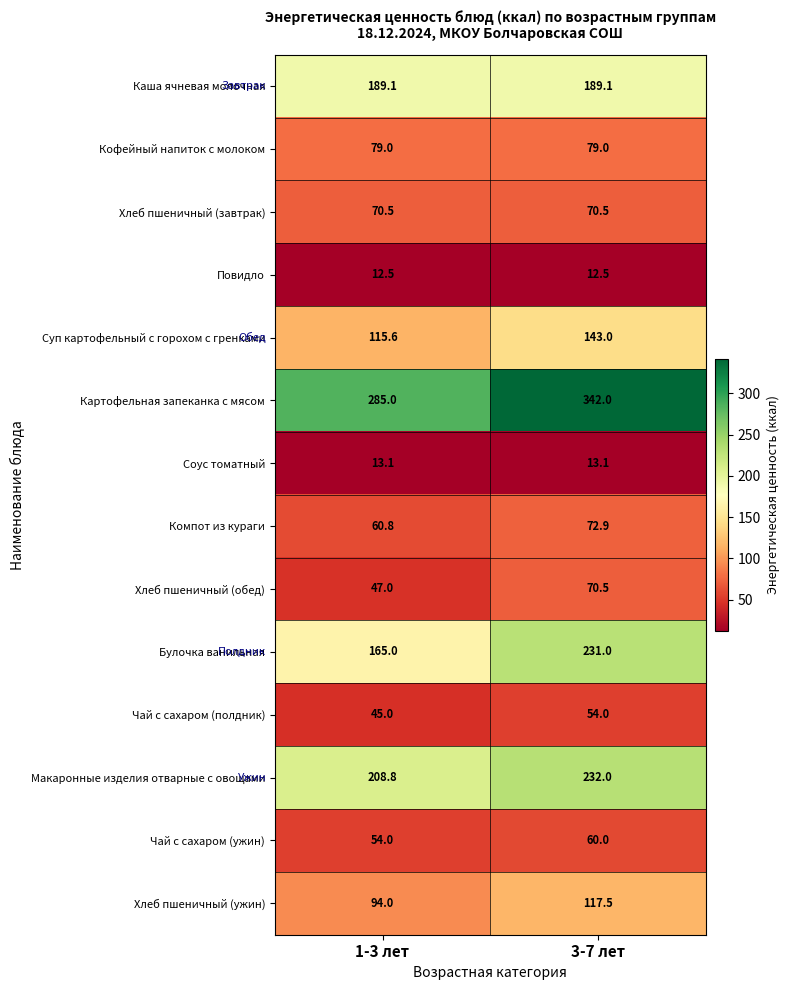

Which series changed the most between 1-3 лет and 3-7 лет?

Булочка ванильная